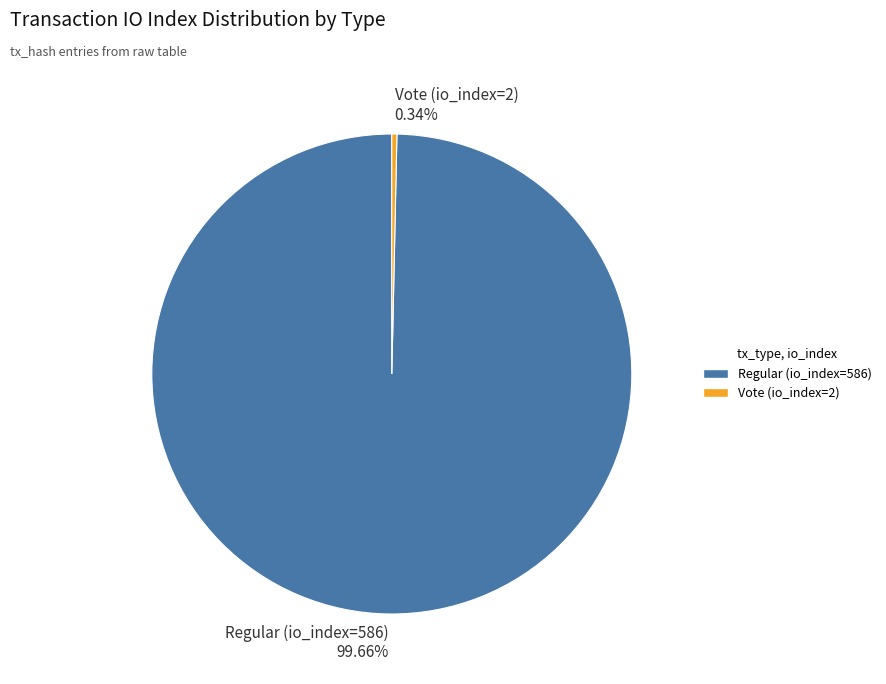

What percentage is the Regular (io_index=586) slice, to the nearest percent?

100%